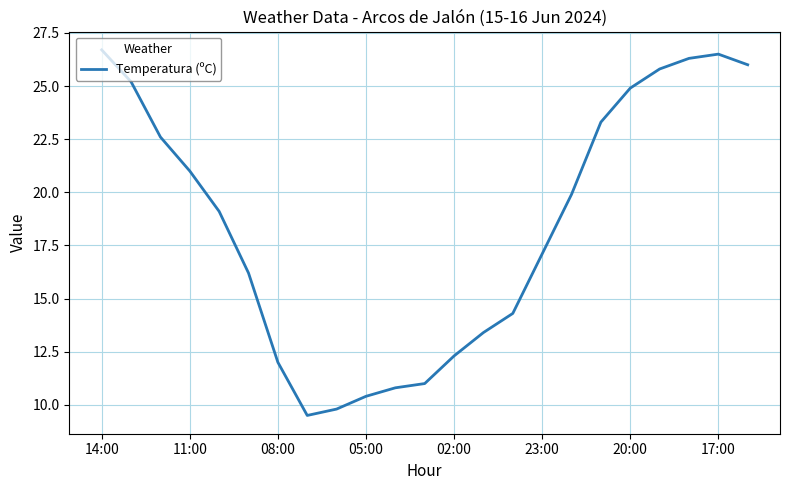

What is the difference between the maximum and minimum values?

17.2